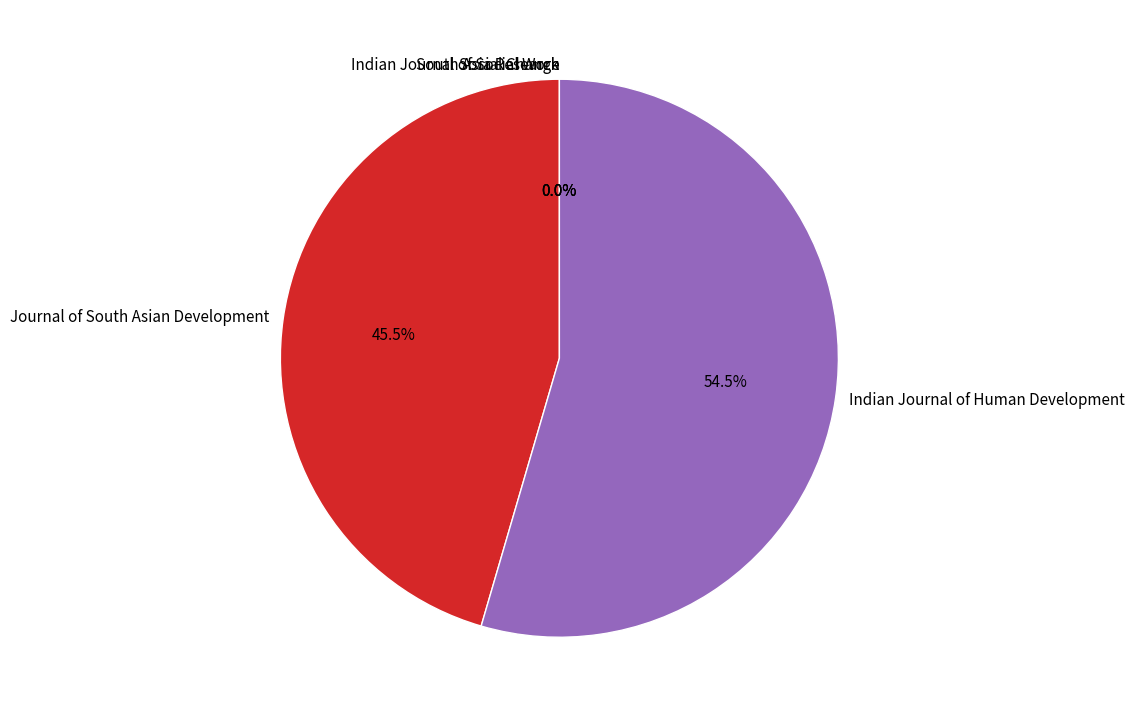

Which slice represents more than half of the pie?

Indian Journal of Human Development